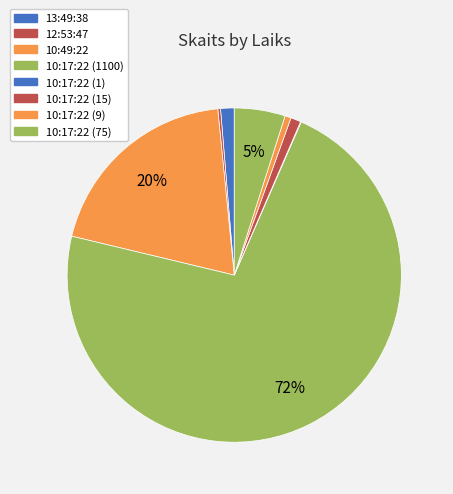

What percentage is the 10:17:22 (9) slice, to the nearest percent?

1%